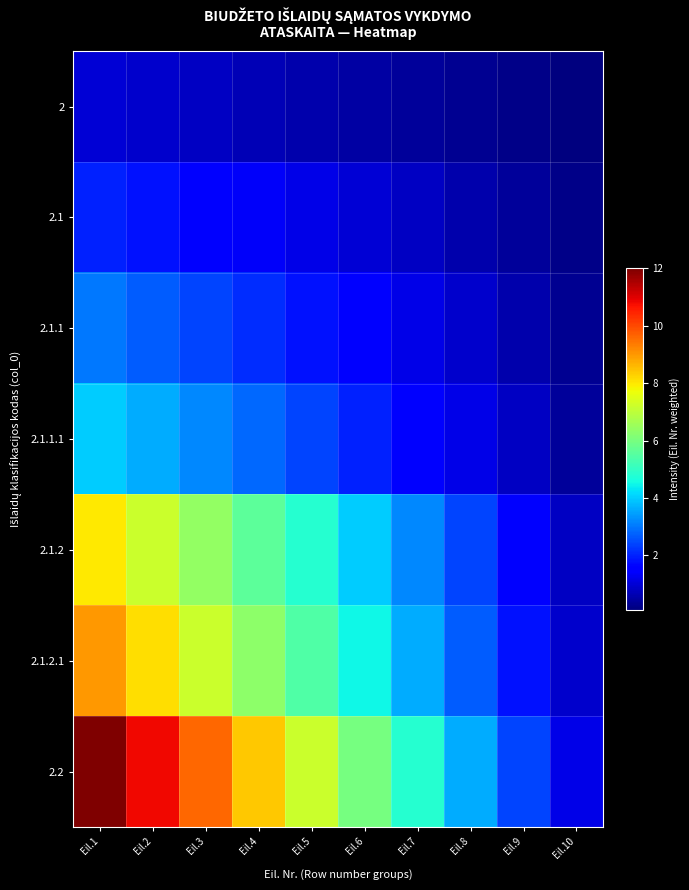

At how many categories does at least one series exceed 11?

1